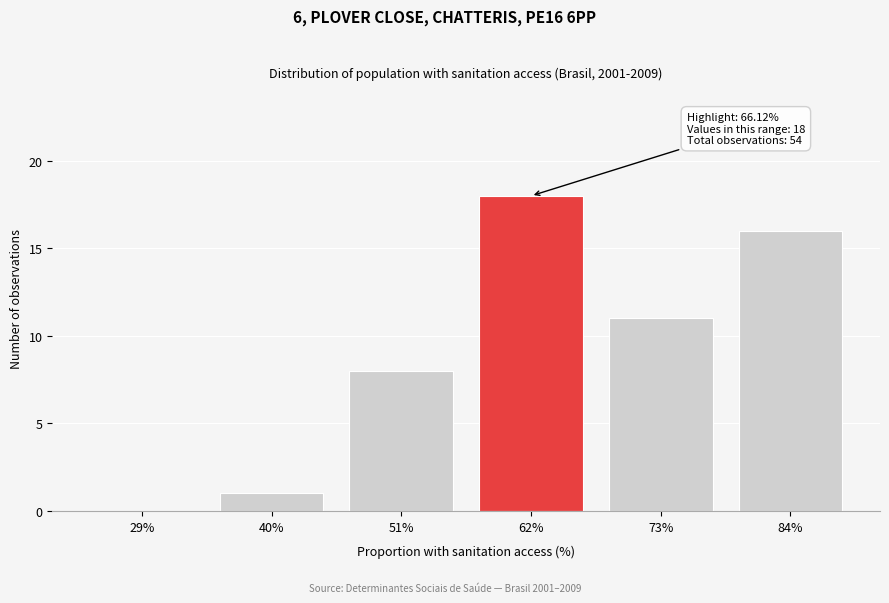

Reading left to right, extract all data points from this chart.

29%=0	40%=1	51%=8	62%=18	73%=11	84%=16